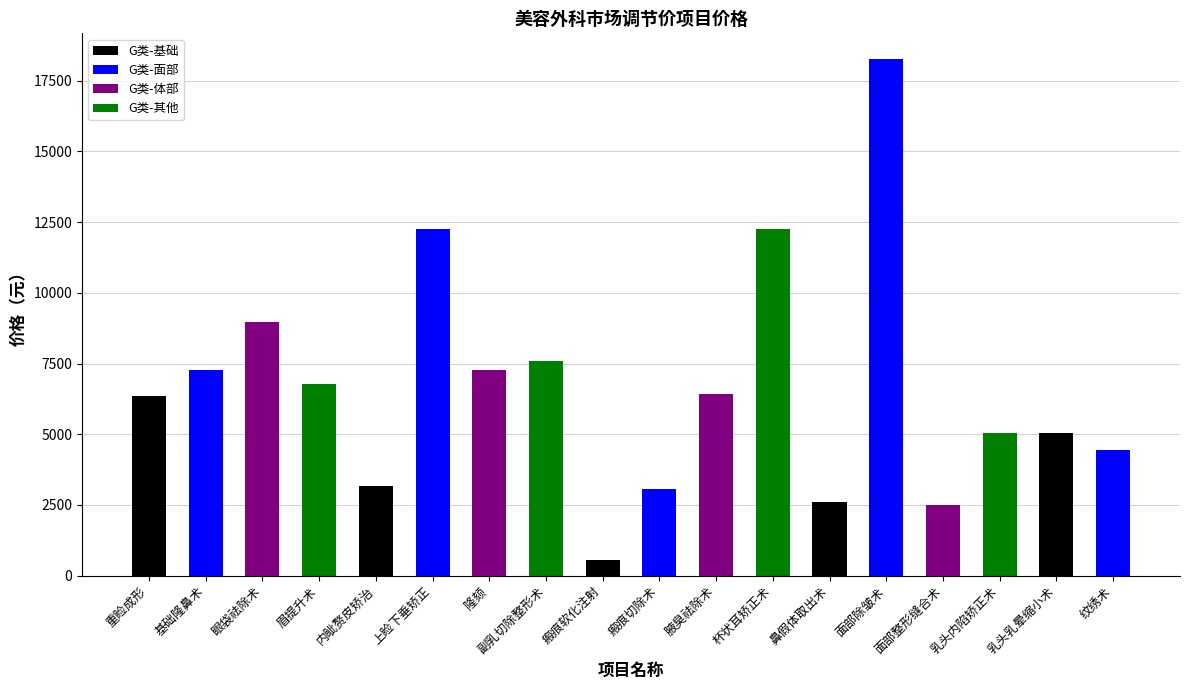

What is the change in value from 鼻假体取出术 to 乳头内陷矫正术?

+2473